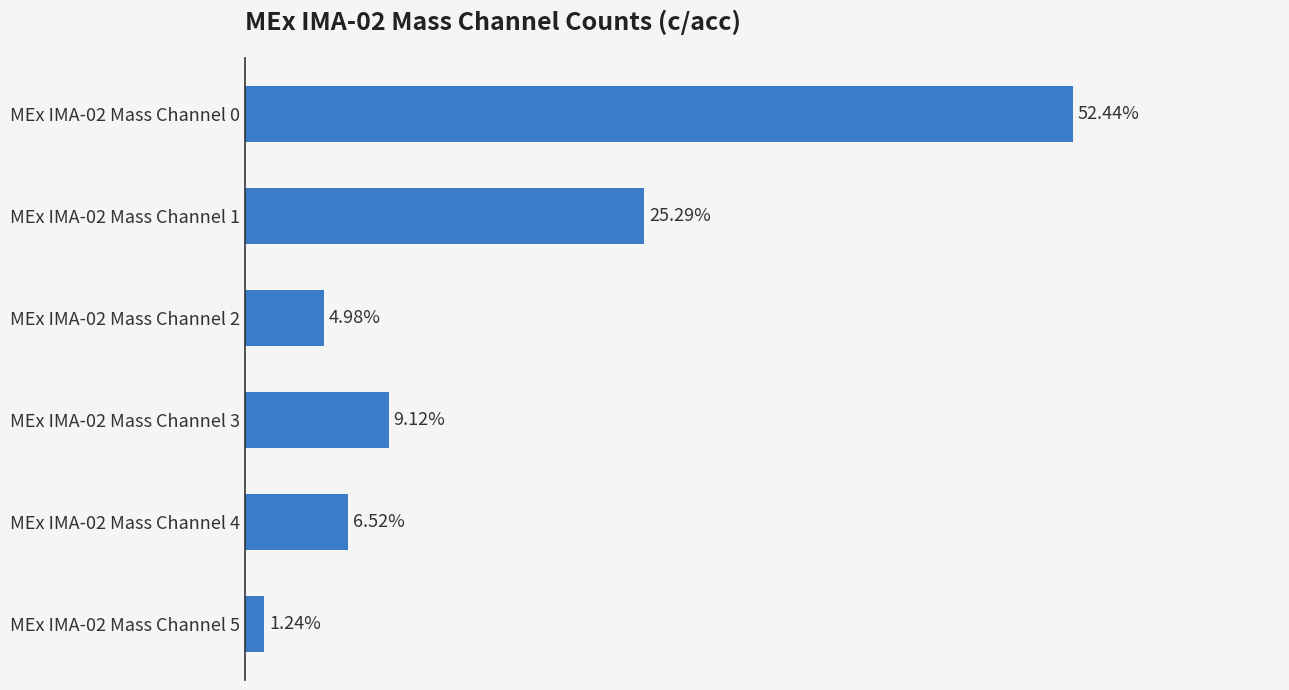

List the labels in order of value, largest first.

MEx IMA-02 Mass Channel 0, MEx IMA-02 Mass Channel 1, MEx IMA-02 Mass Channel 3, MEx IMA-02 Mass Channel 4, MEx IMA-02 Mass Channel 2, MEx IMA-02 Mass Channel 5